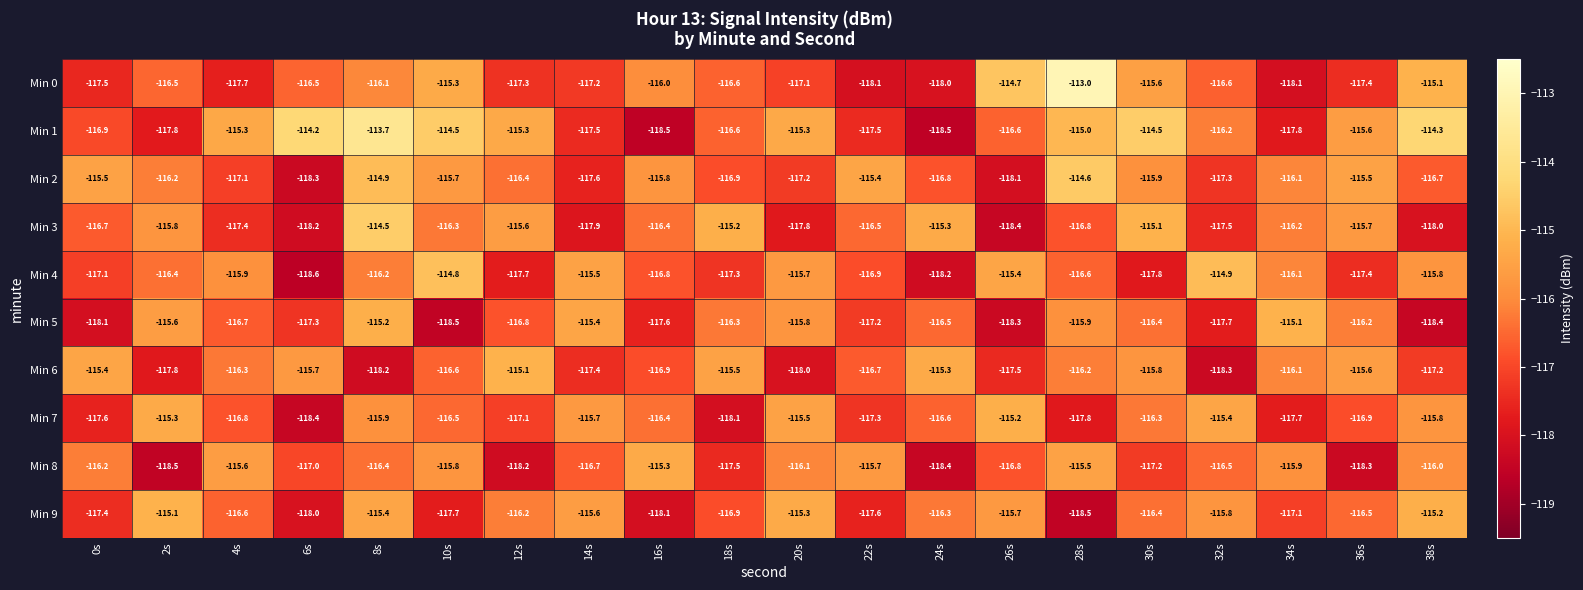

Which series has the largest range (max minus min)?

Min 0